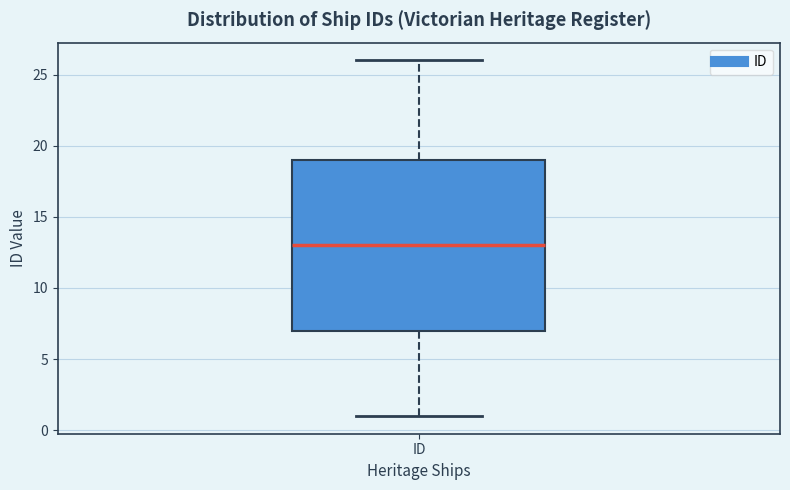

Transcribe this box plot: give where the median line is, the range the box spans, and where the two whiskers end, as read against the y-axis. The values are not printed on the chart, so give them approximately, as read against the axis.

median 13, box 7 to 19, whiskers 1 to 26